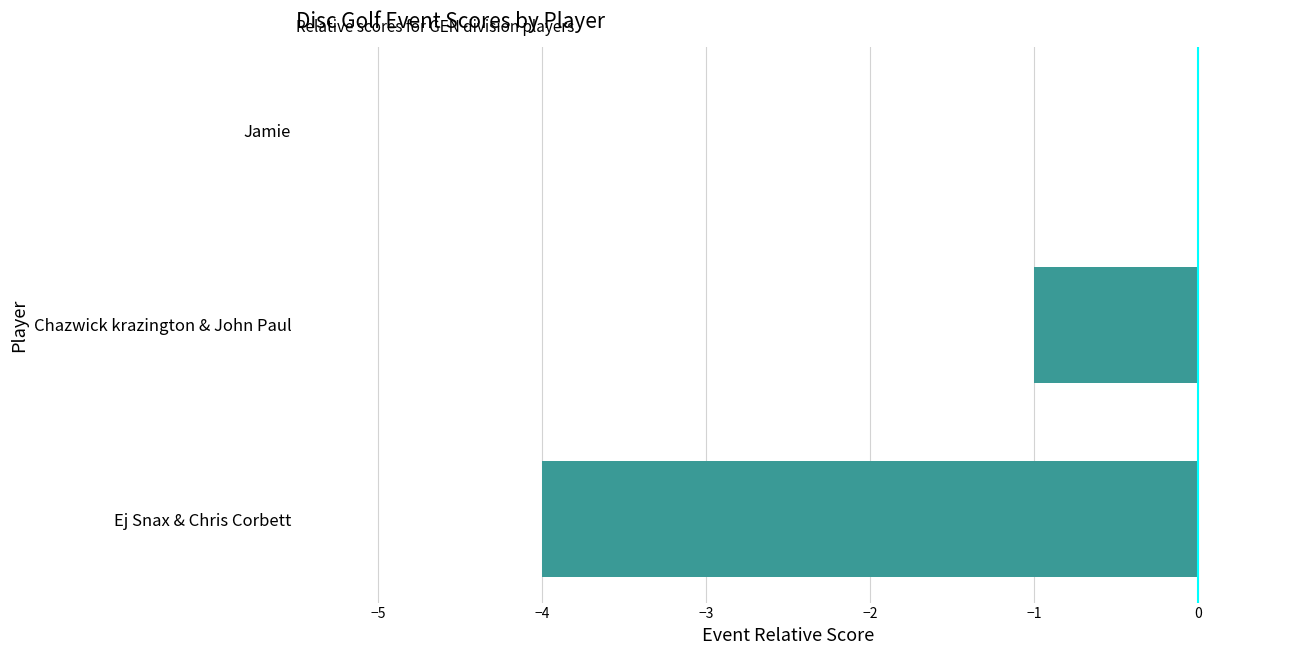

Between Jamie and Ej Snax & Chris Corbett, which is larger?

Jamie